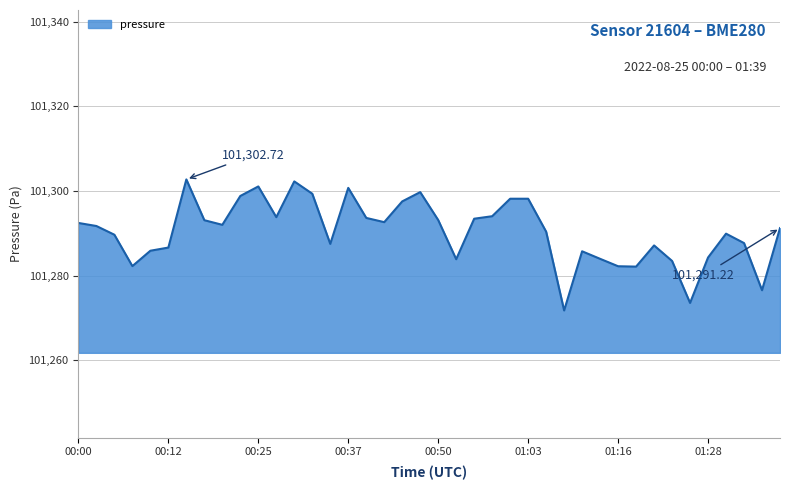

What is the difference between the maximum and minimum values?

30.9